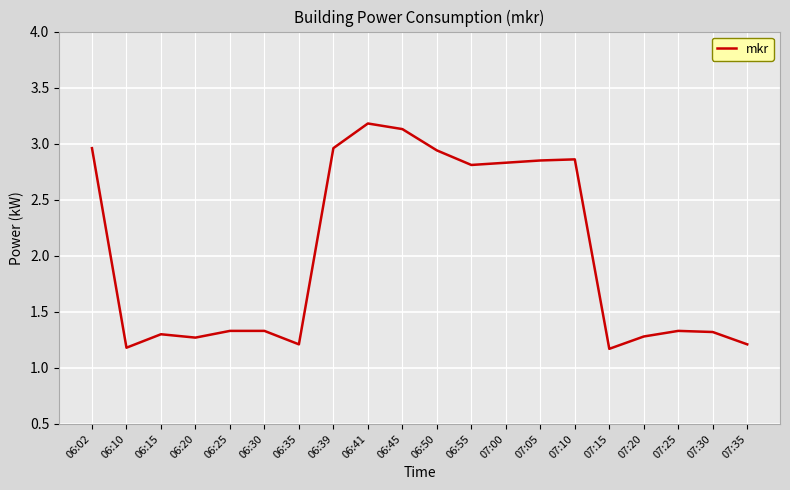

Between 06:15 and 06:25, which is larger?

06:25